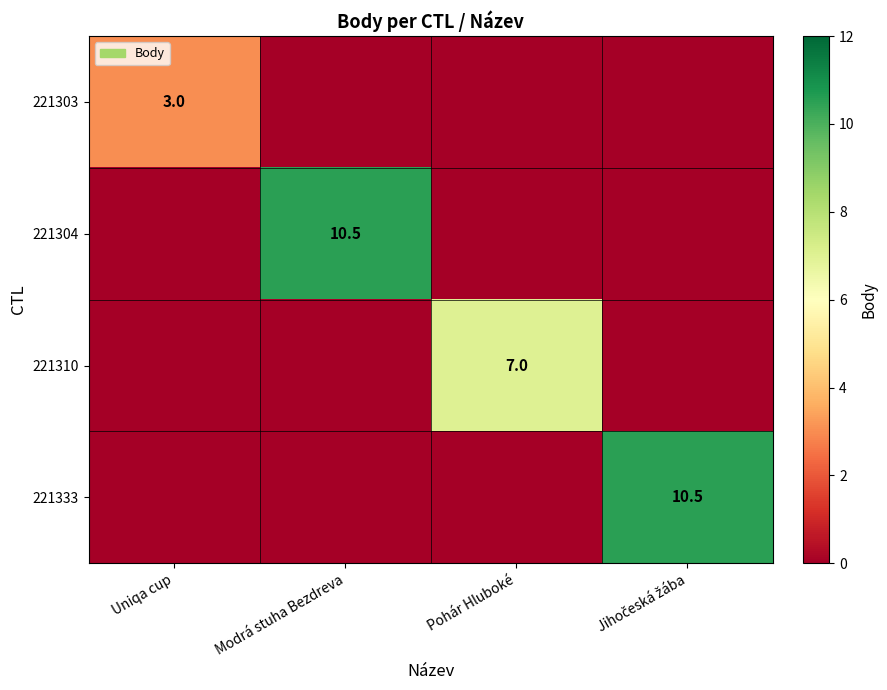

The value of 221303 at Uniqa cup is 1.7. True or false?

False